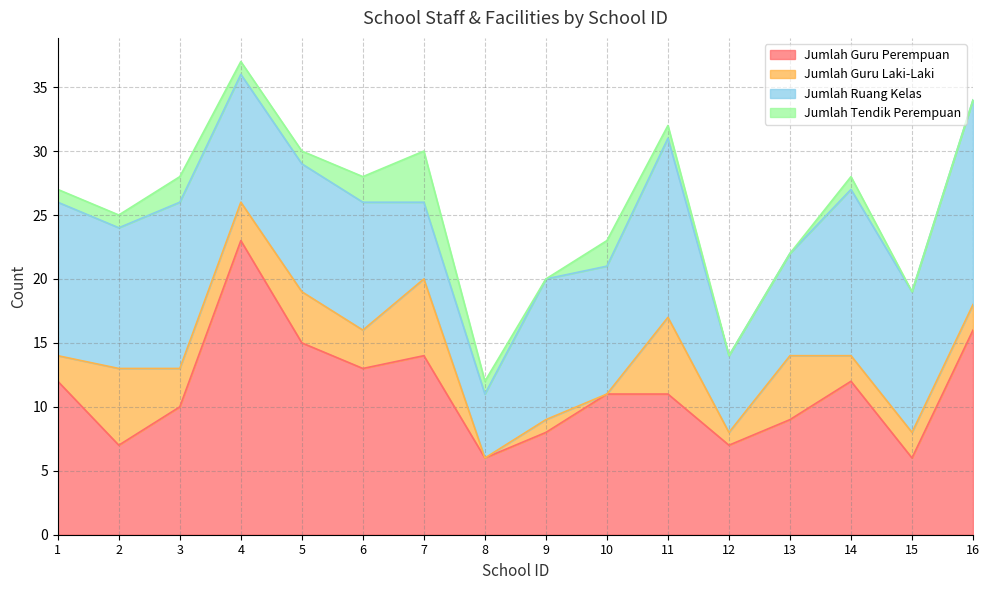

What is the difference between the highest and lowest values at 13?

9